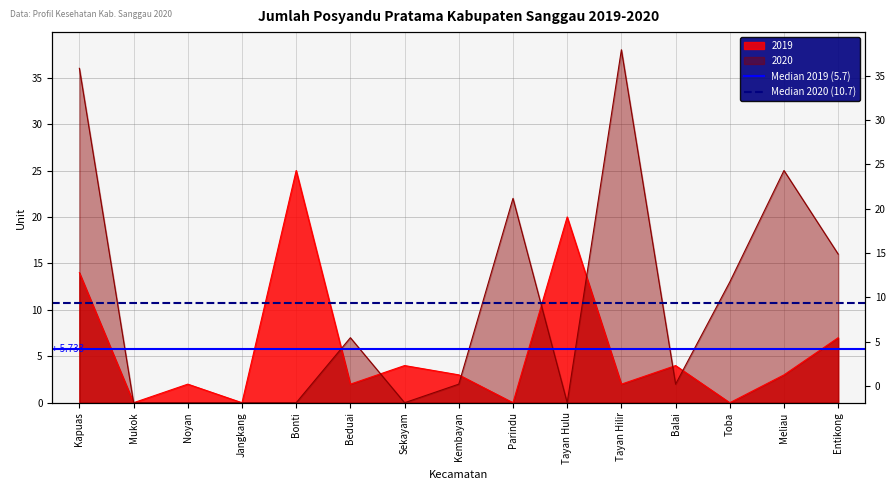

At Mukok, list the series in order from largest to smallest.

Median 2020 (10.7), Median 2019 (5.7)